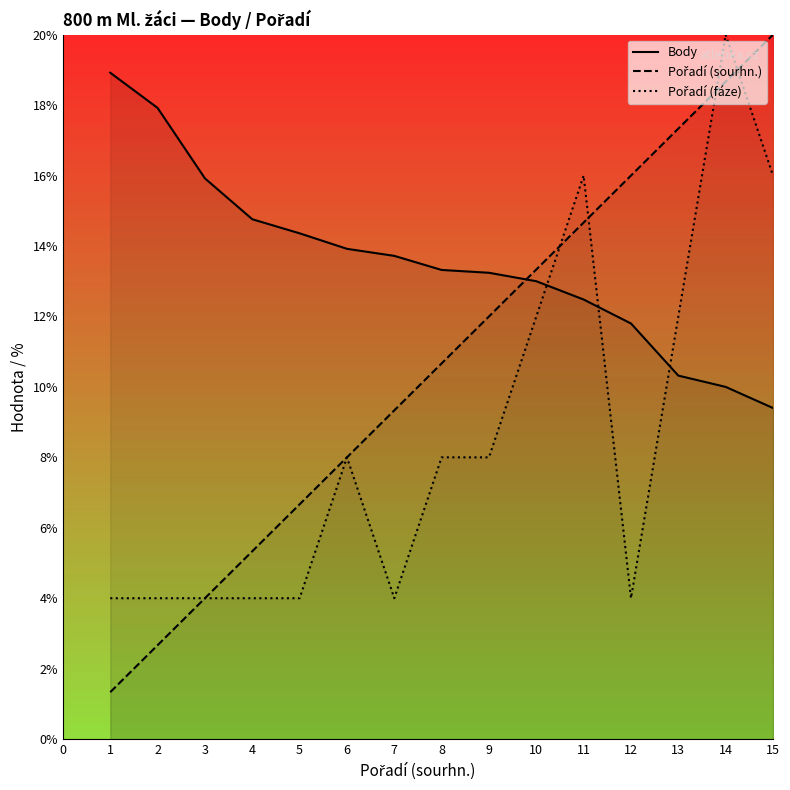

What are all the series names shown in the legend?

Body, Pořadí (sourhn.), Pořadí (fáze)